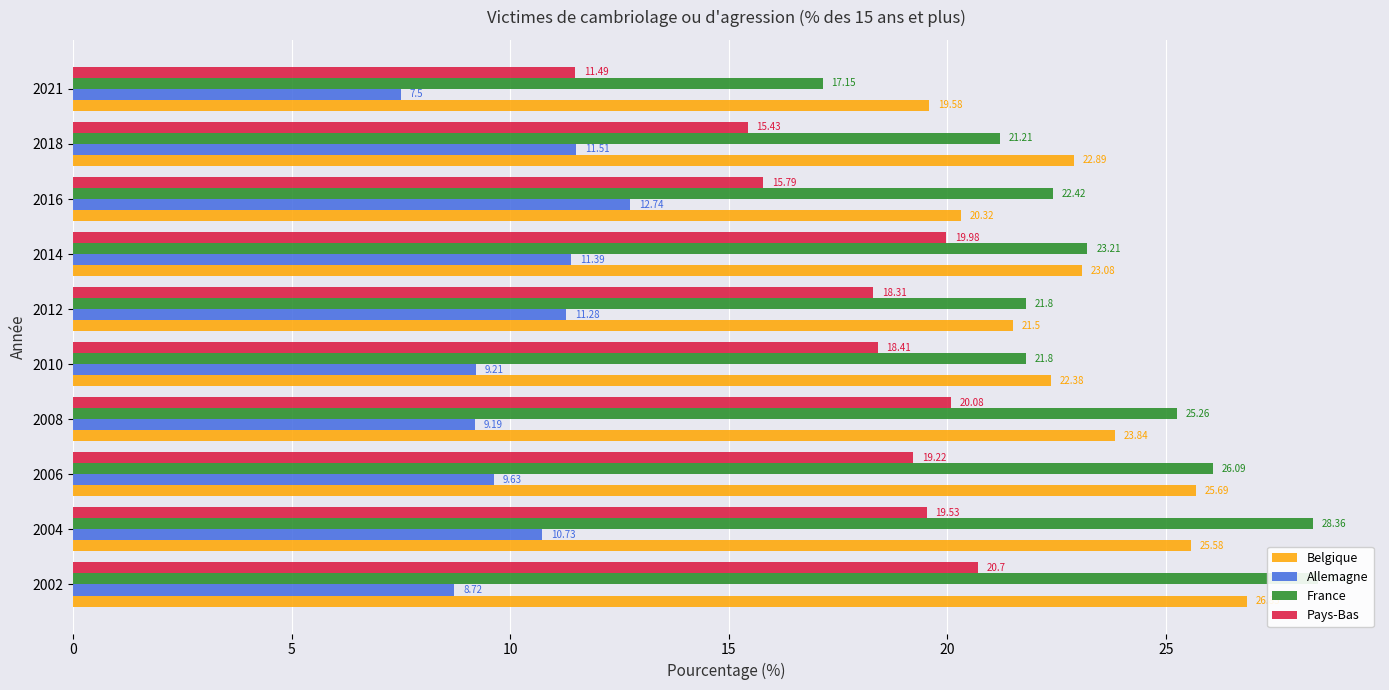

What is the minimum value for Pays-Bas?

11.5